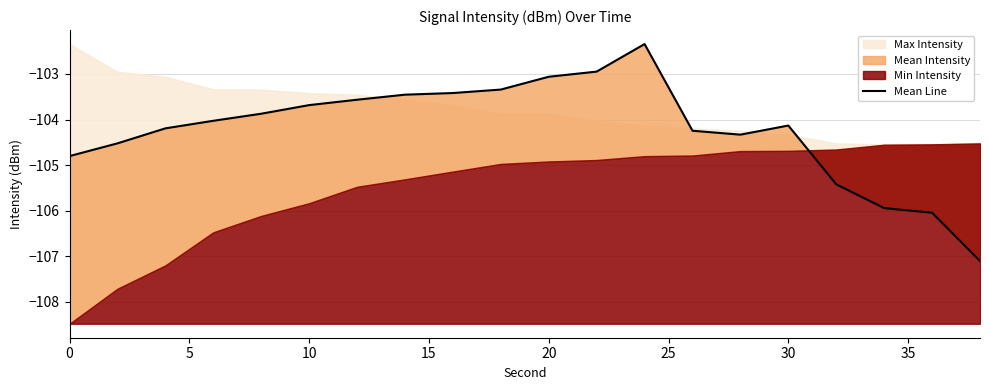

How many categories are shown in the chart?

20